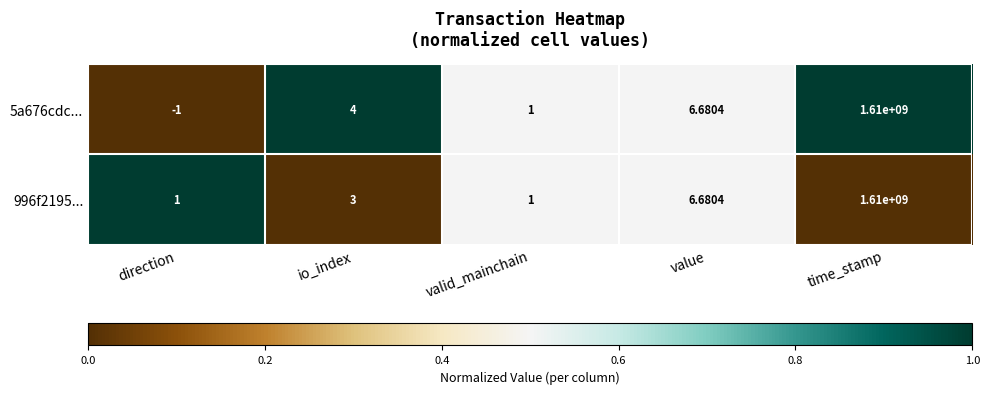

At which category is the sum across all series the highest?

time_stamp